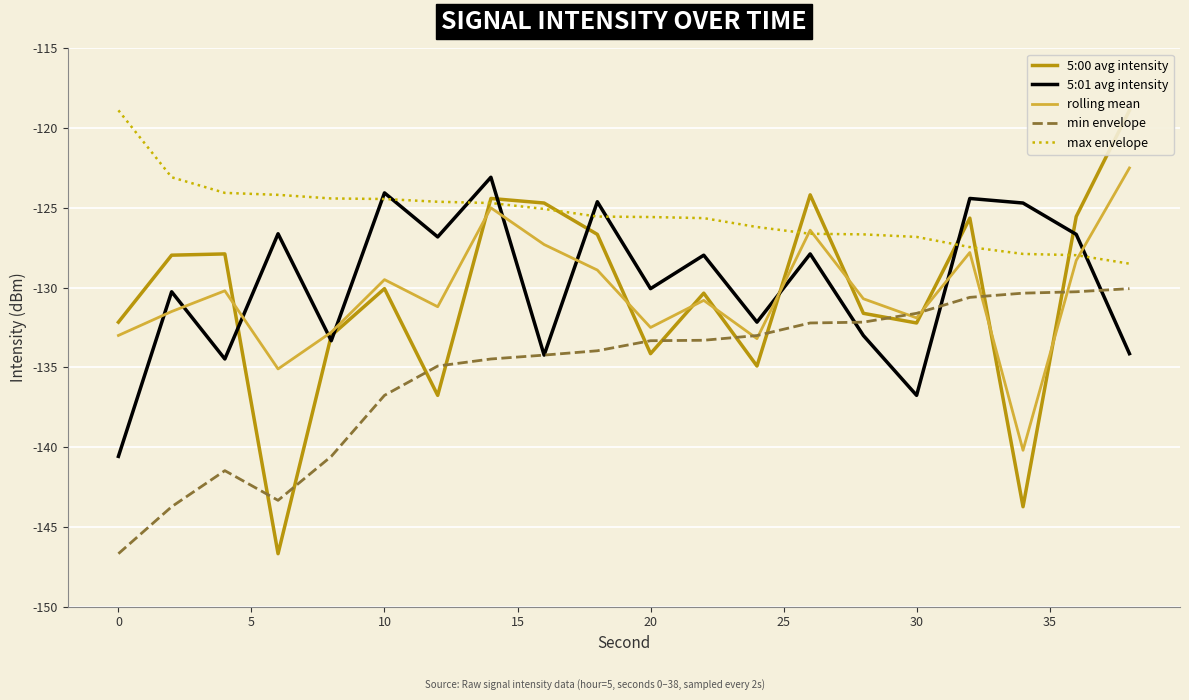

What is the minimum value for min envelope?

-146.7